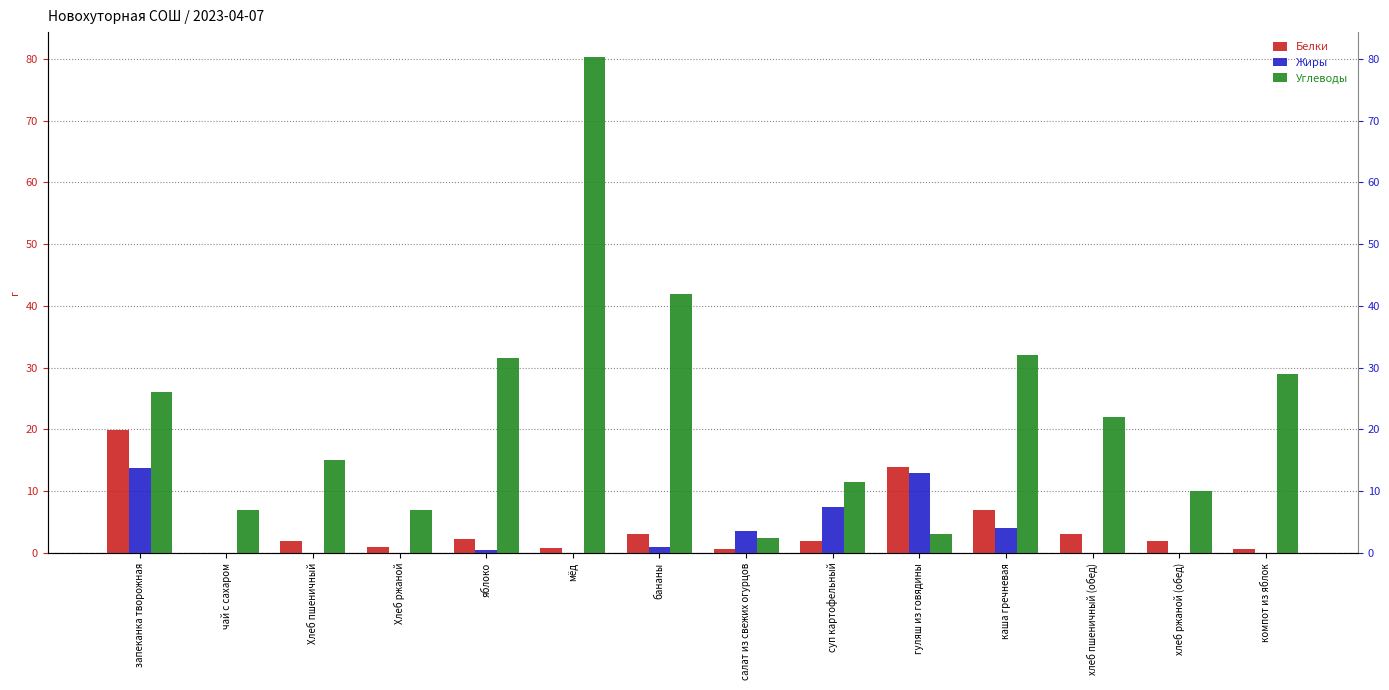

The value of Белки at салат из свежих огурцов is 0.4. True or false?

False